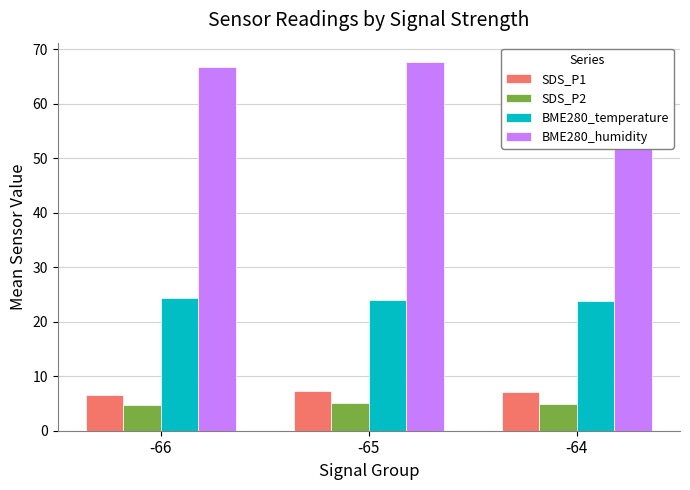

What is the spread (max minus min) of values at -64?

62.9